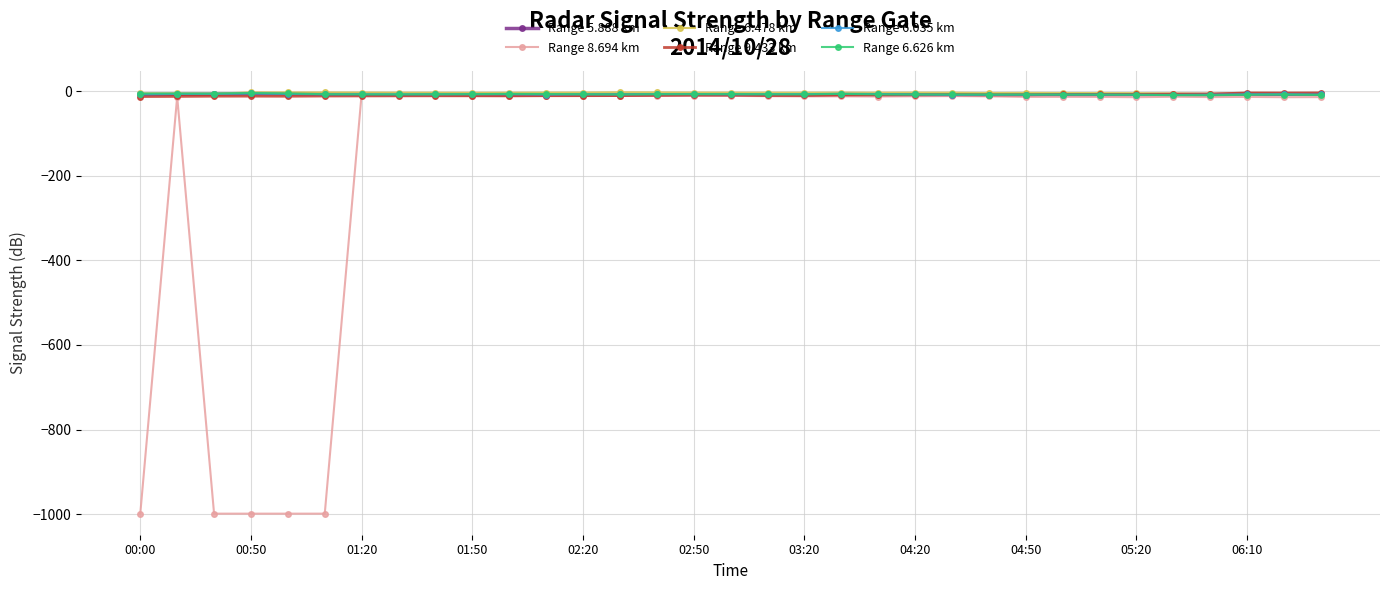

Which series has the largest range (max minus min)?

Range 8.694 km